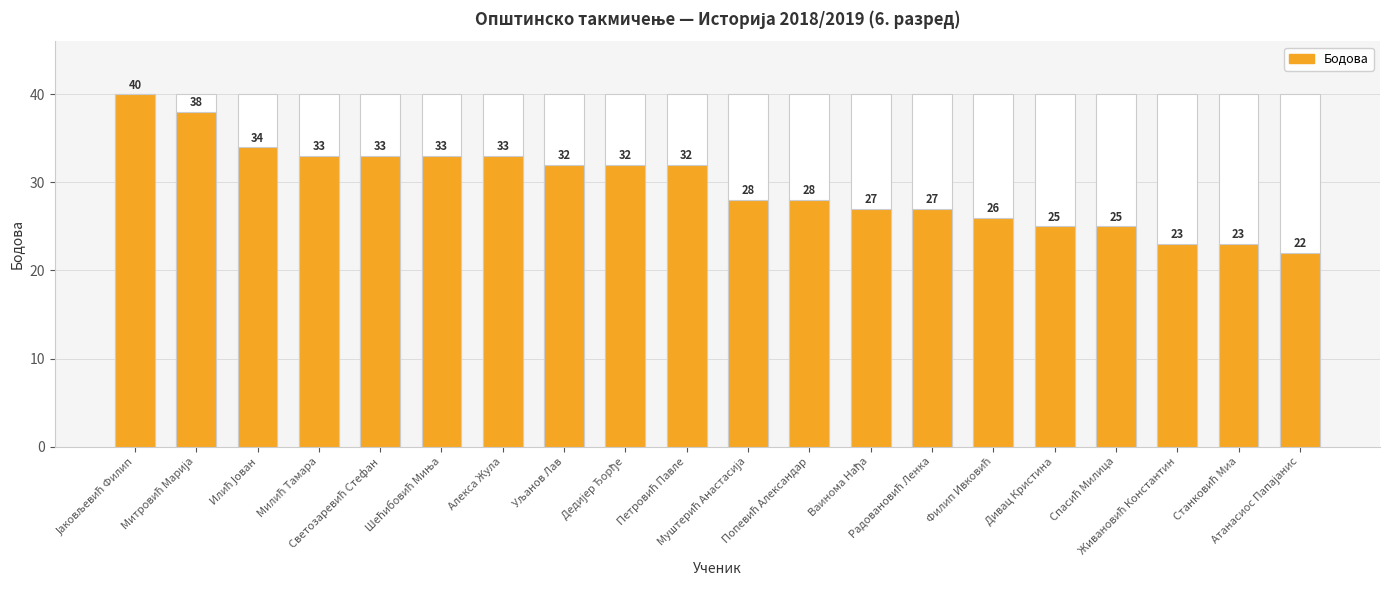

Reading left to right, extract all data points from this chart.

Јаковљевић Филип=40	Митровић Марија=38	Илић Јован=34	Милић Тамара=33	Светозаревић Стефан=33	Шећибовић Миња=33	Алекса Жула=33	Уљанов Лав=32	Дедијер Ђорђе=32	Петровић Павле=32	Муштерић Анастасија=28	Попевић Александар=28	Ваинома Нађа=27	Радовановић Ленка=27	Филип Ивковић=26	Дивац Кристина=25	Спасић Милица=25	Живановић Константин=23	Станковић Миа=23	Атанасиос Папајанис=22